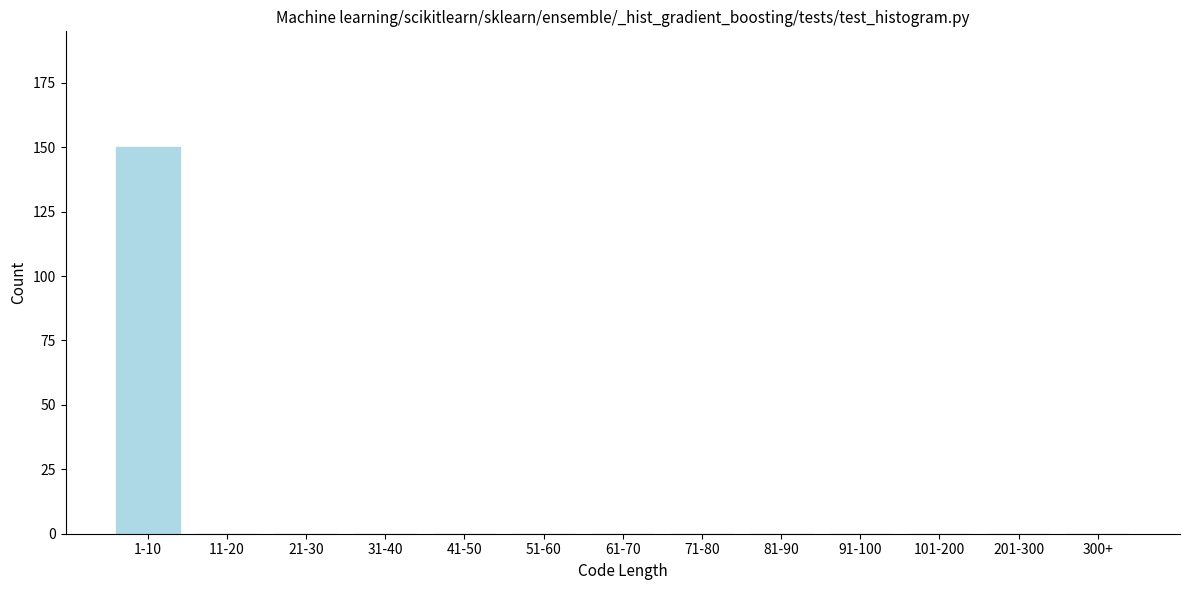

Reading left to right, transcribe all the data shown in this chart.

1-10=150	11-20=0	21-30=0	31-40=0	41-50=0	51-60=0	61-70=0	71-80=0	81-90=0	91-100=0	101-200=0	201-300=0	300+=0